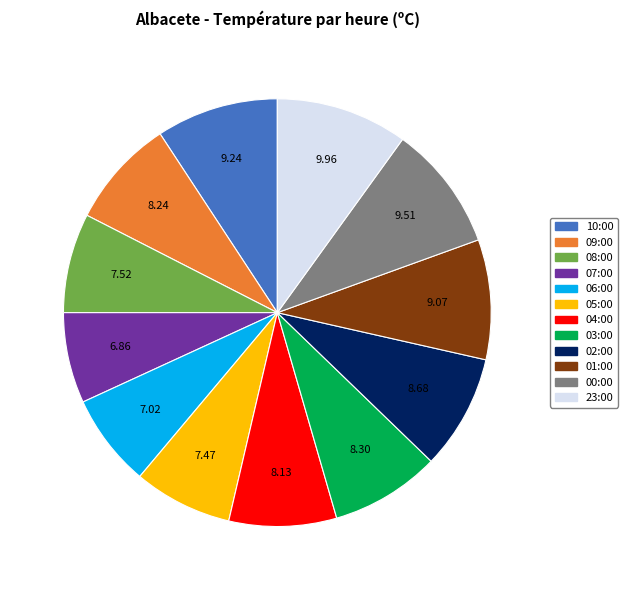

Combined, do 03:00 and 07:00 account for over 50%?

No